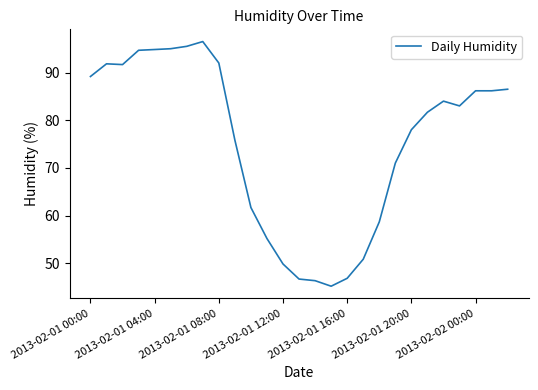

What is the greatest value displayed?

96.5